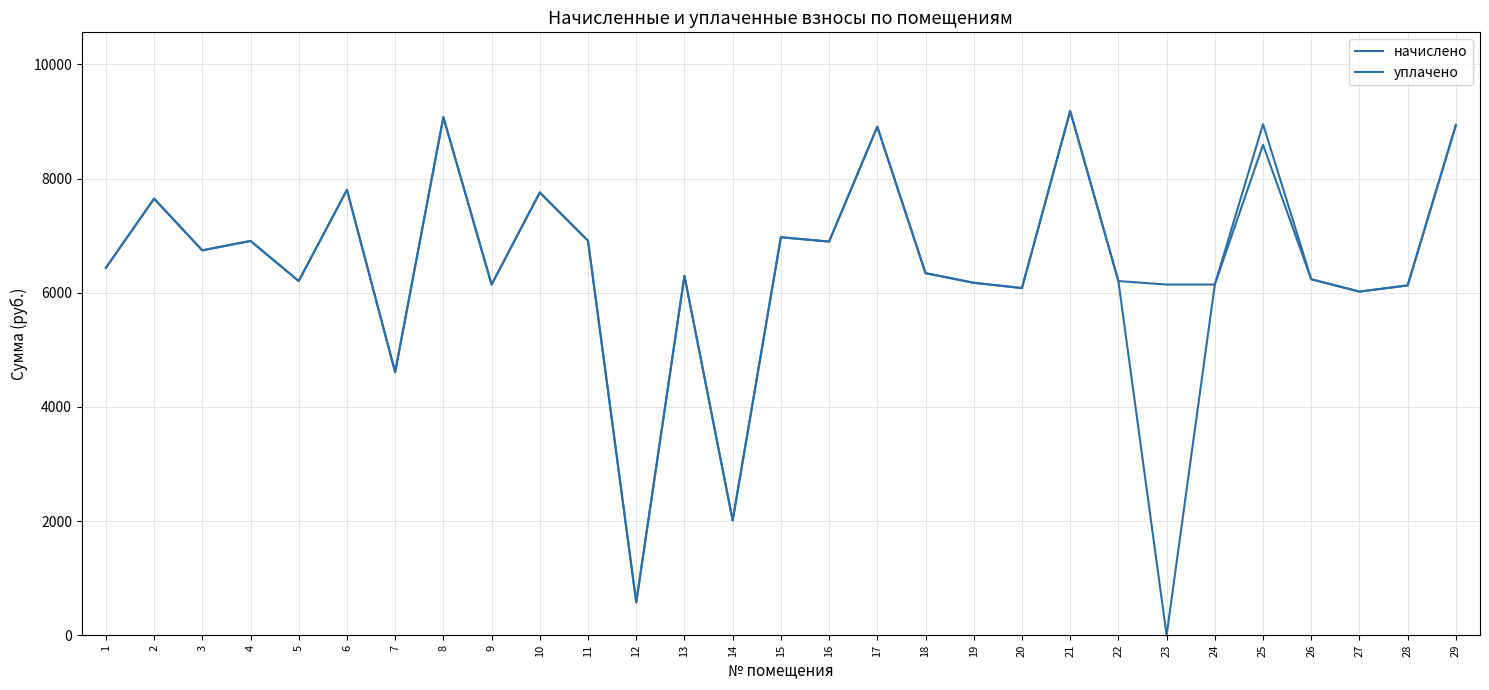

What is the maximum value shown in the chart?

9185.3